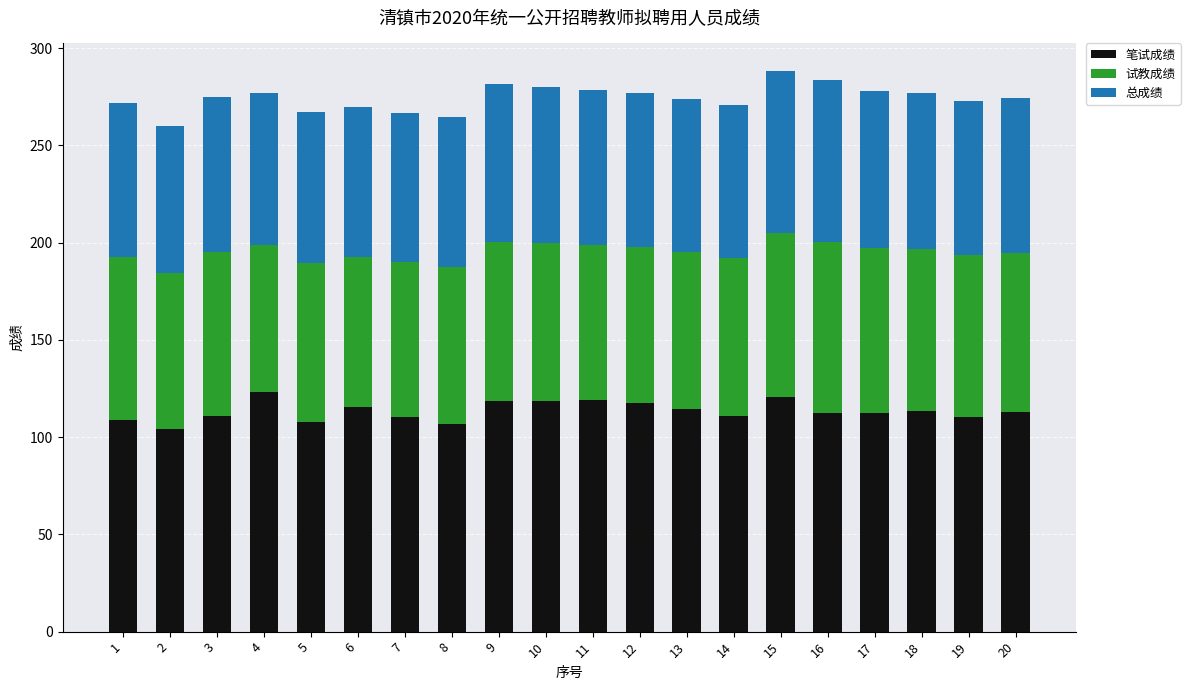

Is it true that 笔试成绩 equals 166.1 at 18?

False